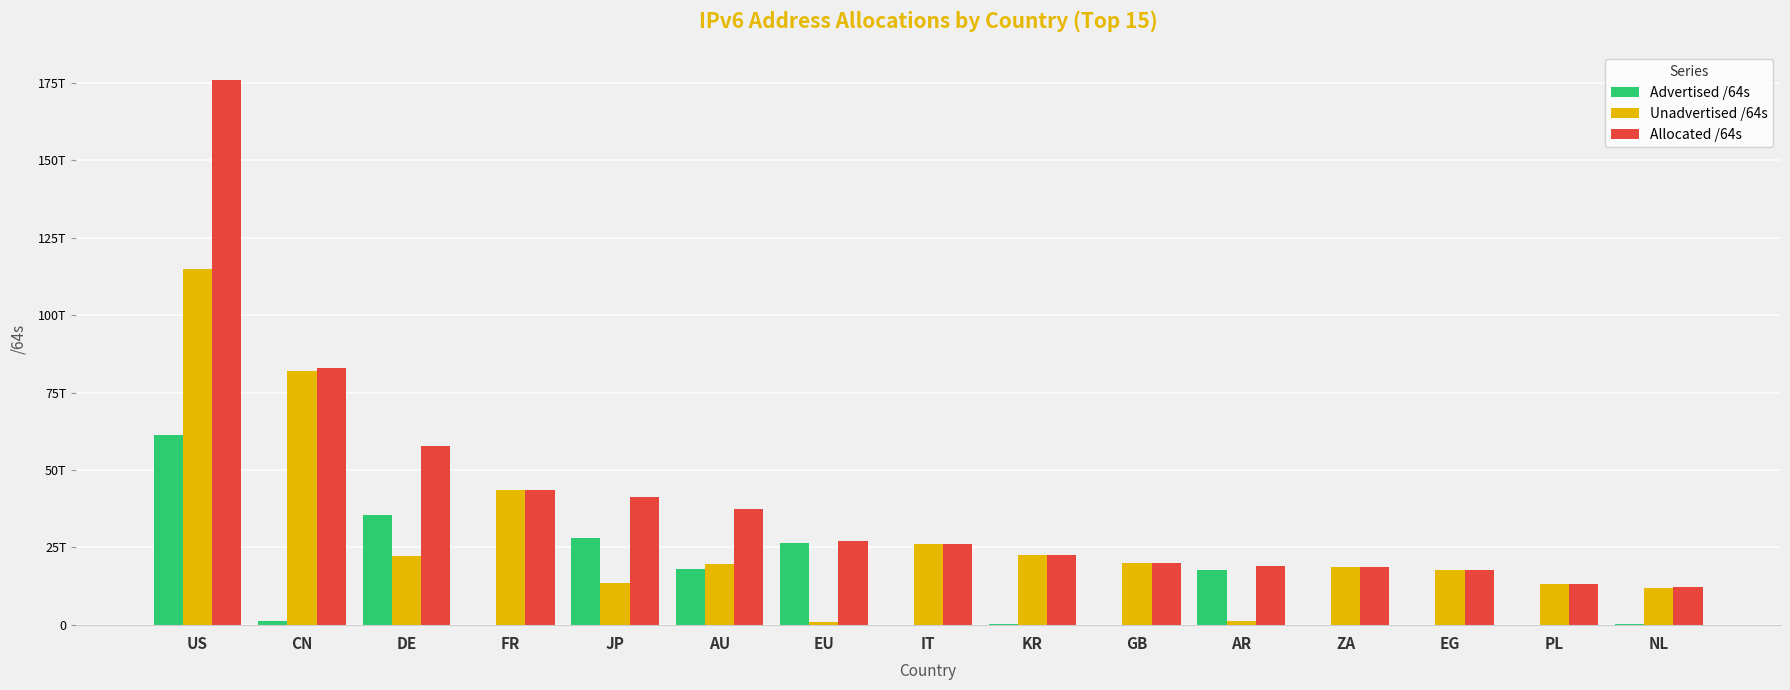

What are all the series names shown in the legend?

Advertised /64s, Unadvertised /64s, Allocated /64s